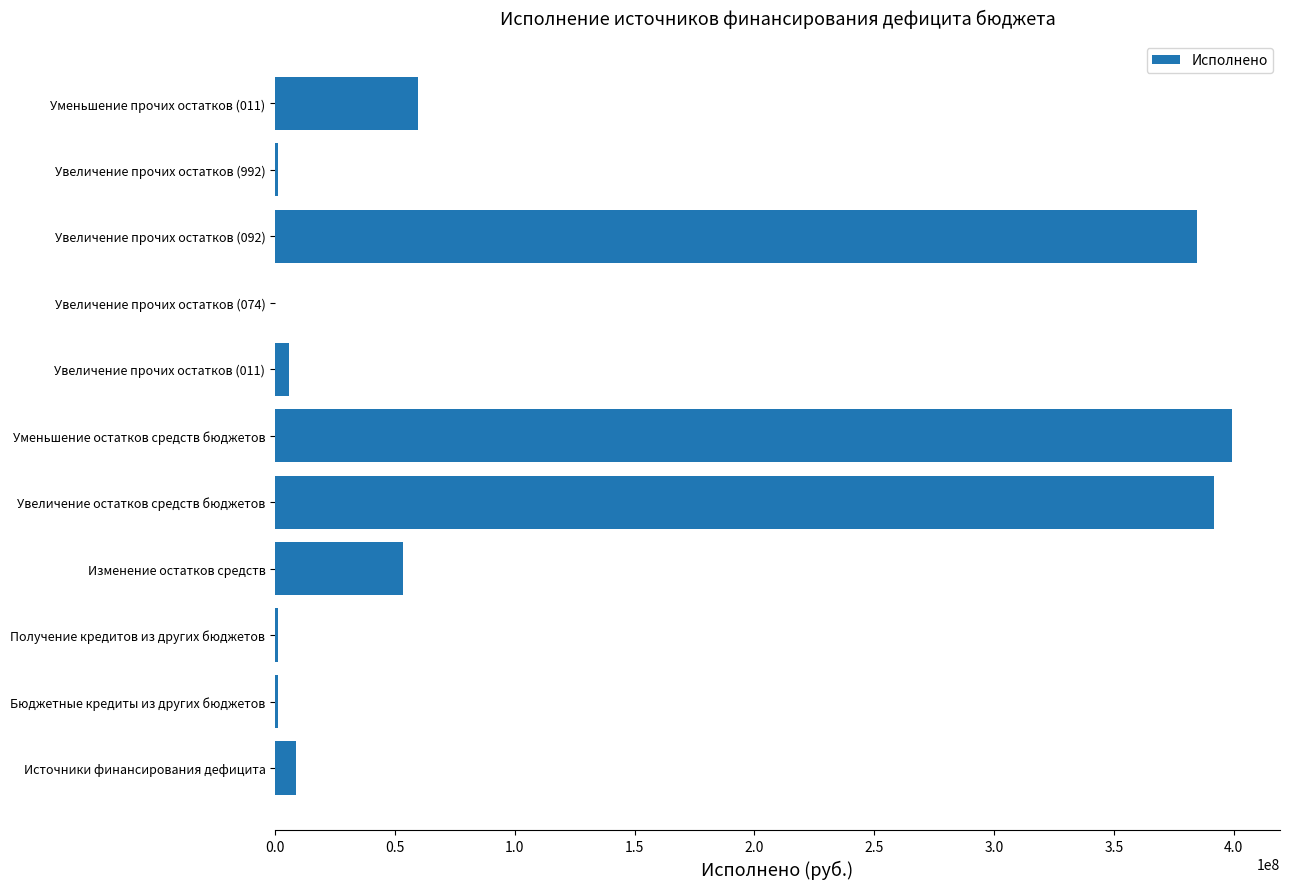

Where is the data nearest to the value 199682076?

Уменьшение прочих остатков (011)